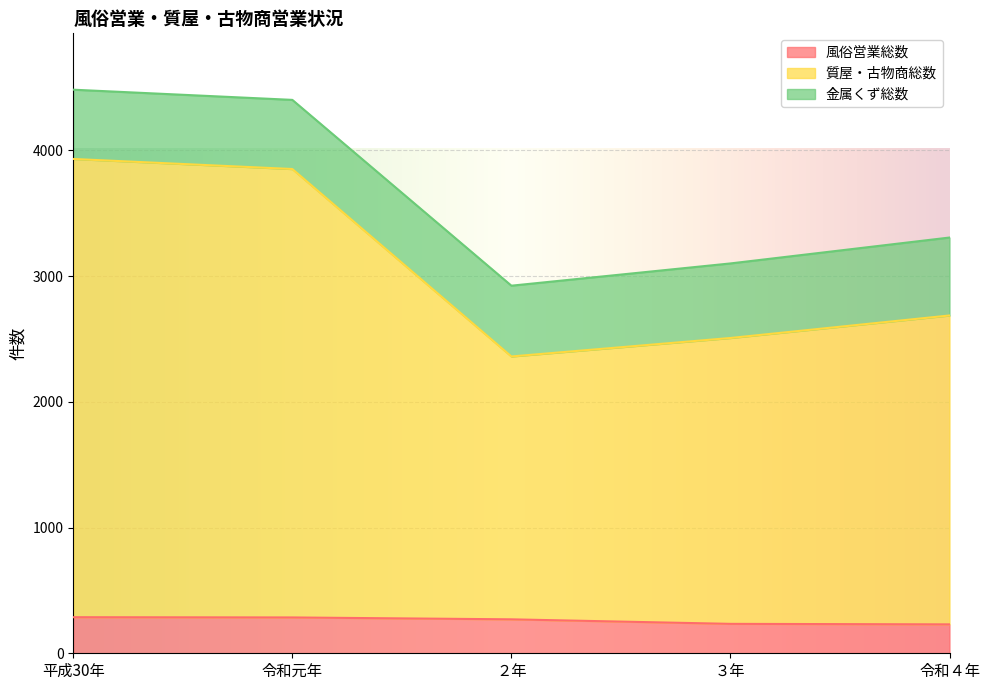

What is the highest value of the 風俗営業総数 series?

287